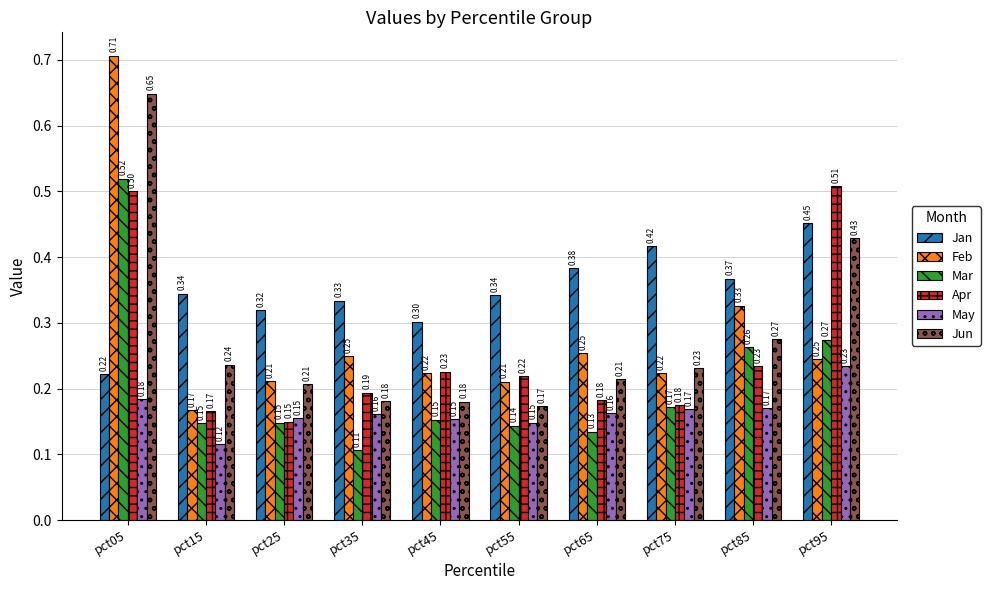

What is the average value of the Feb series?

0.3